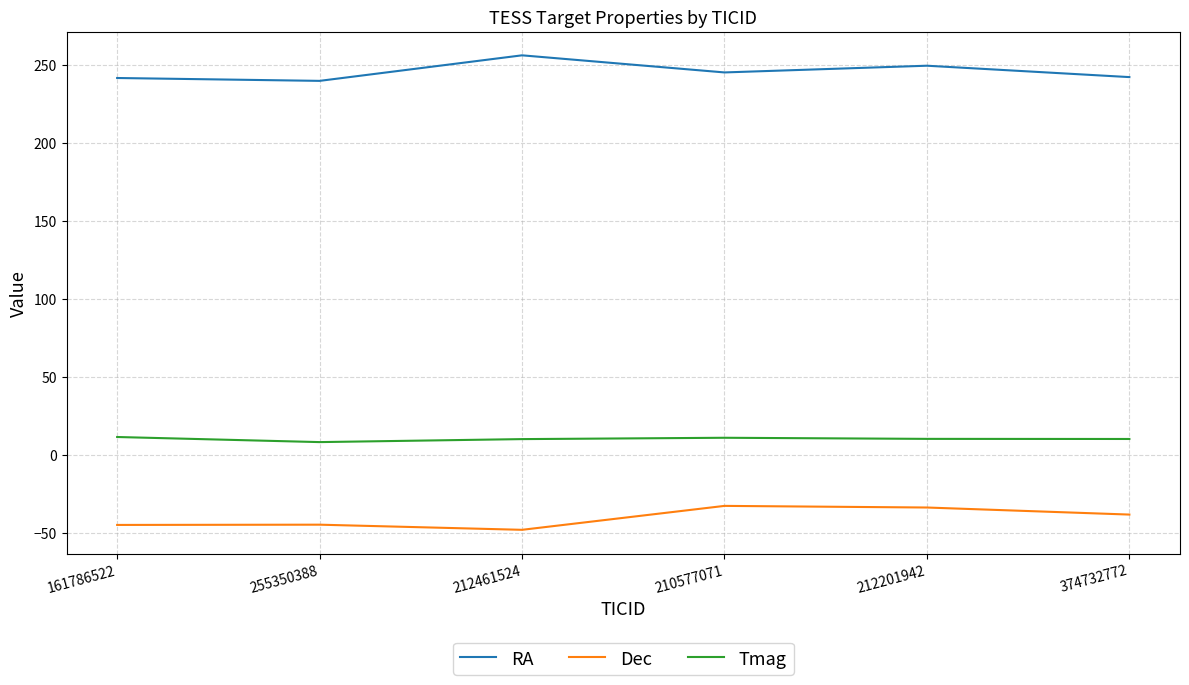

What is the maximum value shown in the chart?

256.1